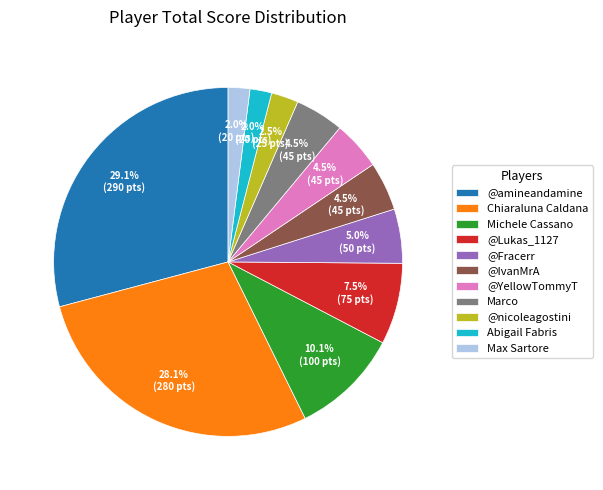

Combined, what portion of the pie is Max Sartore and @IvanMrA?

6.5%